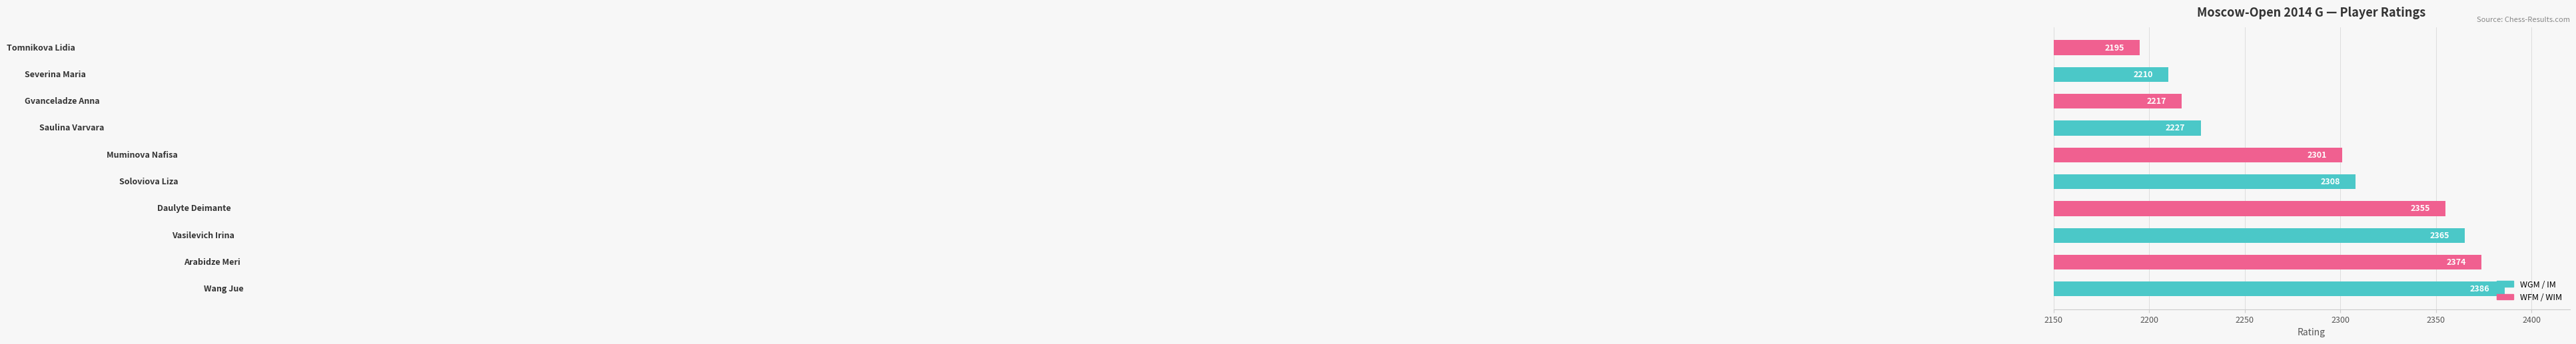

How many categories are shown in the chart?

10